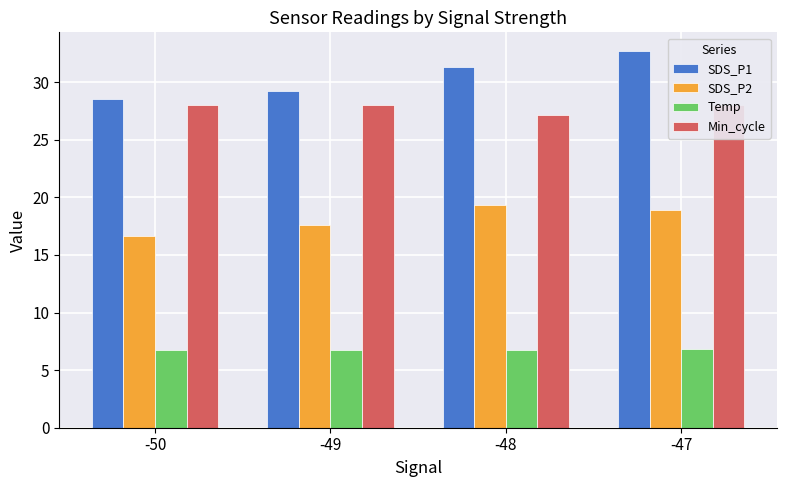

At which label does SDS_P2 first exceed 18?

-48